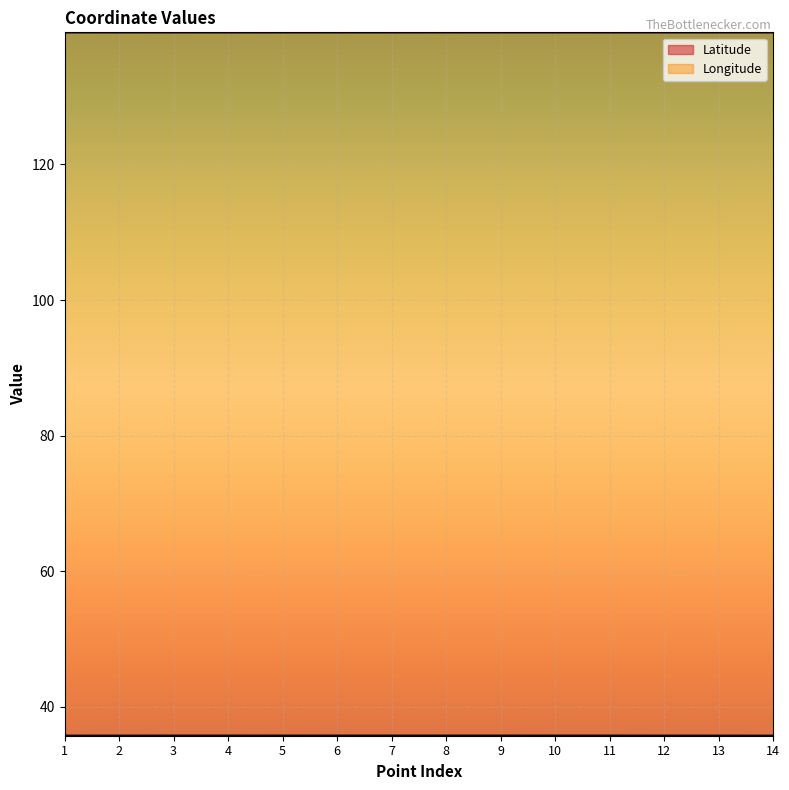

What is the spread (max minus min) of values at 9?

103.7